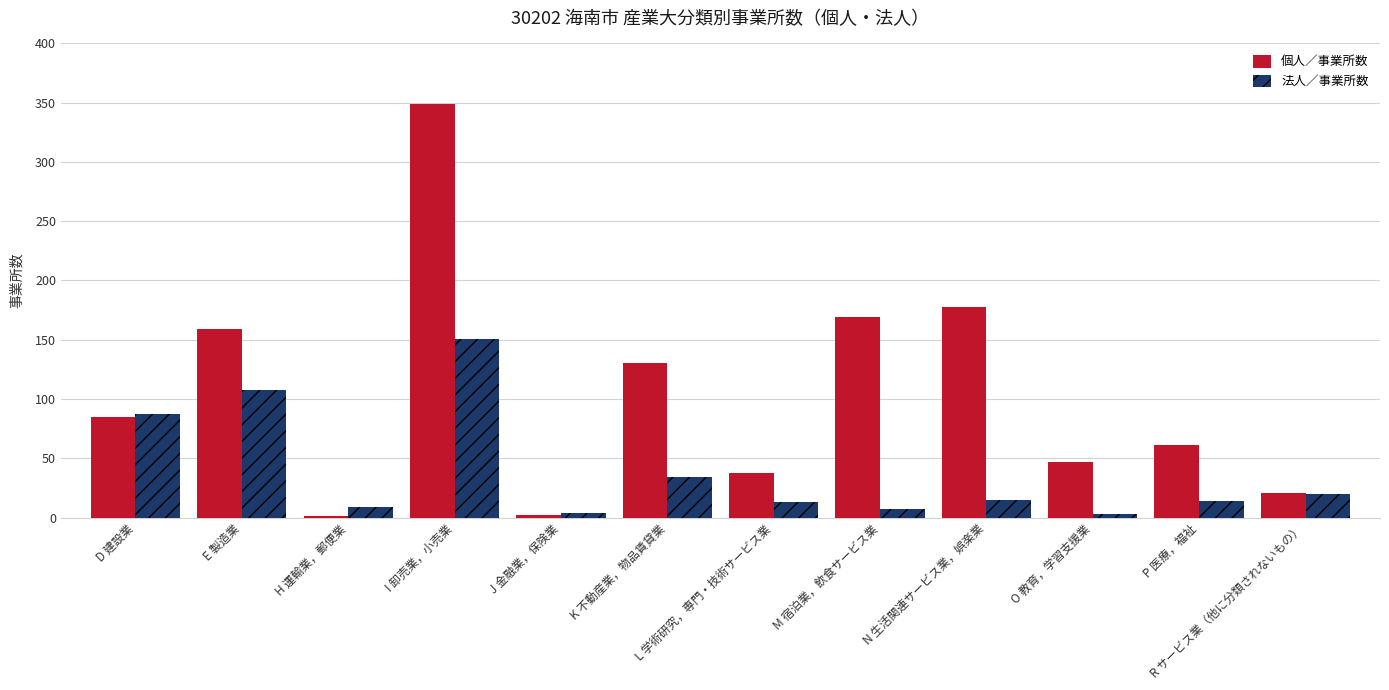

Where is 法人／事業所数 nearest to the value 77?

D 建設業